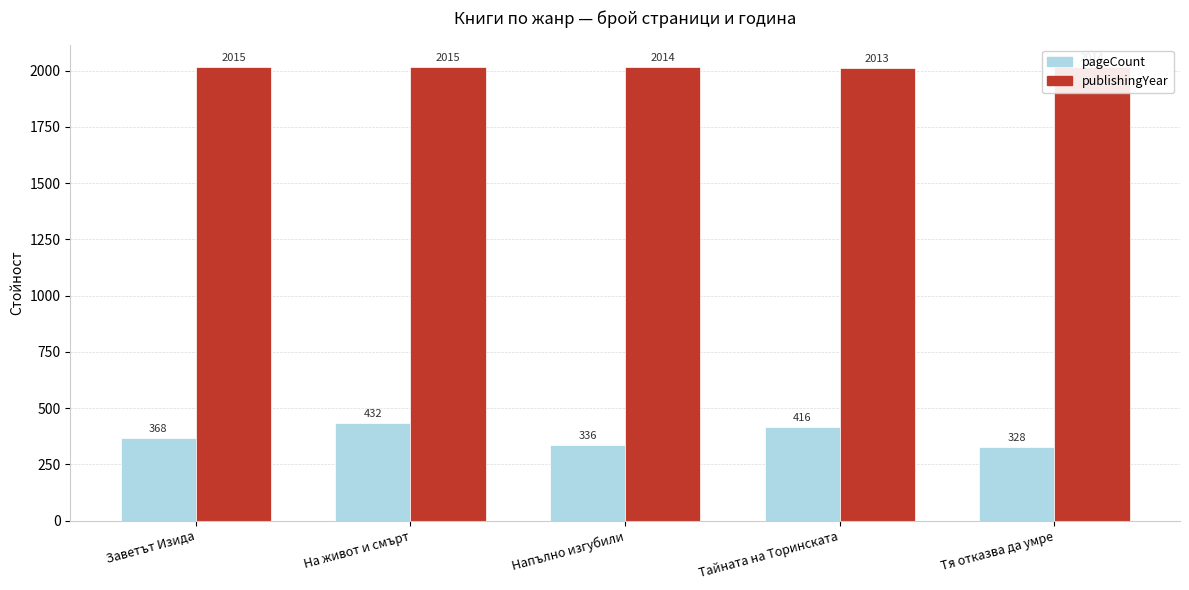

Is it true that publishingYear equals 1109 at Заветът Изида?

False